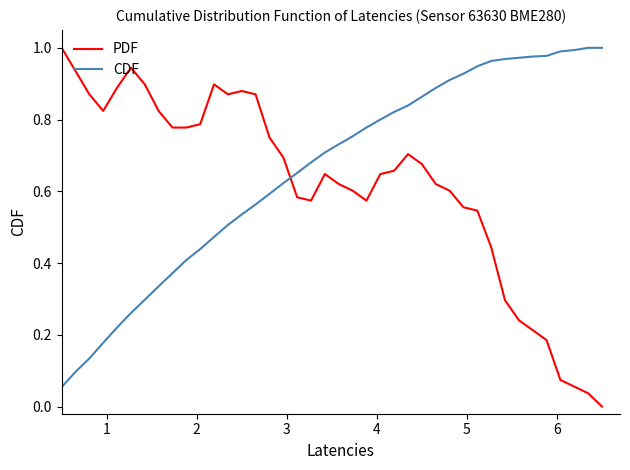

True or false: CDF and PDF cross at least once.

True